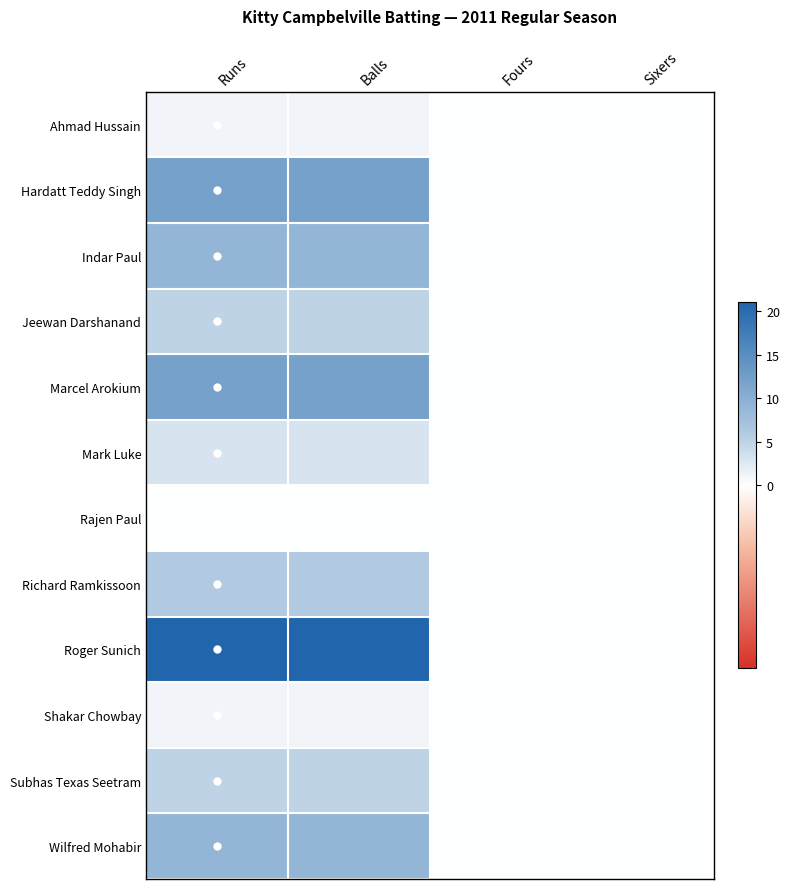

Which series changed the most between Runs and Fours?

Roger Sunich